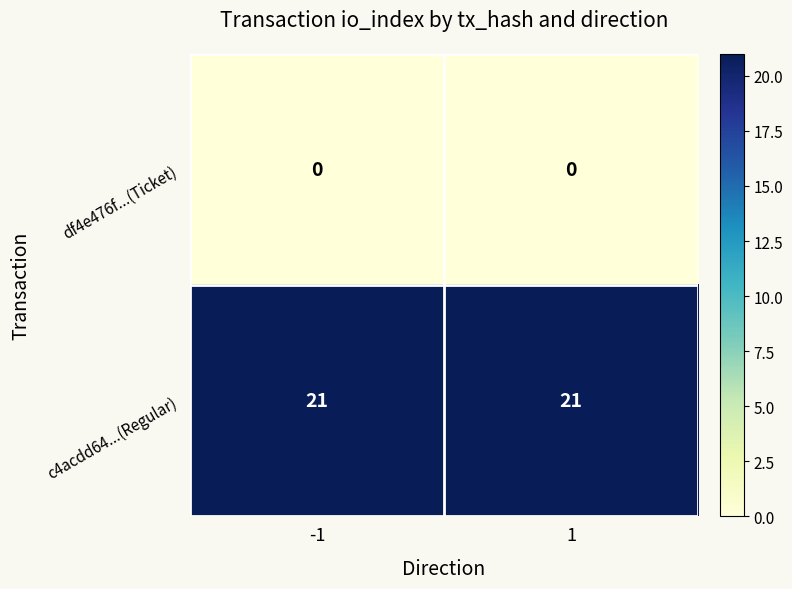

What is the sum of all c4acdd64...(Regular) values?

42